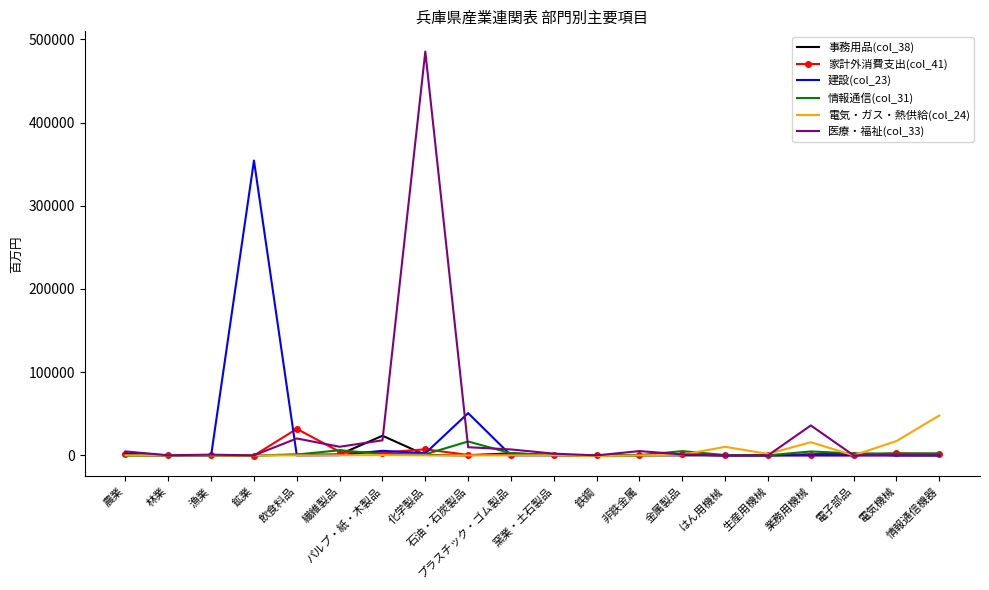

Which series has the widest spread of values?

医療・福祉(col_33)